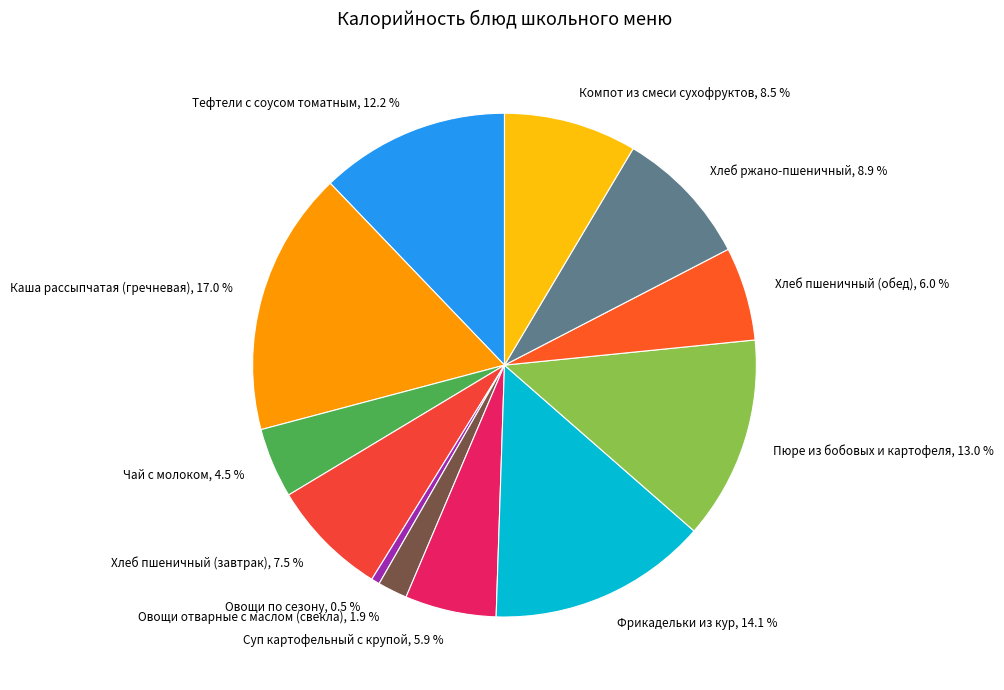

To the nearest percent, what is the combined percentage of Овощи отварные с маслом (свекла) and Овощи по сезону?

2%